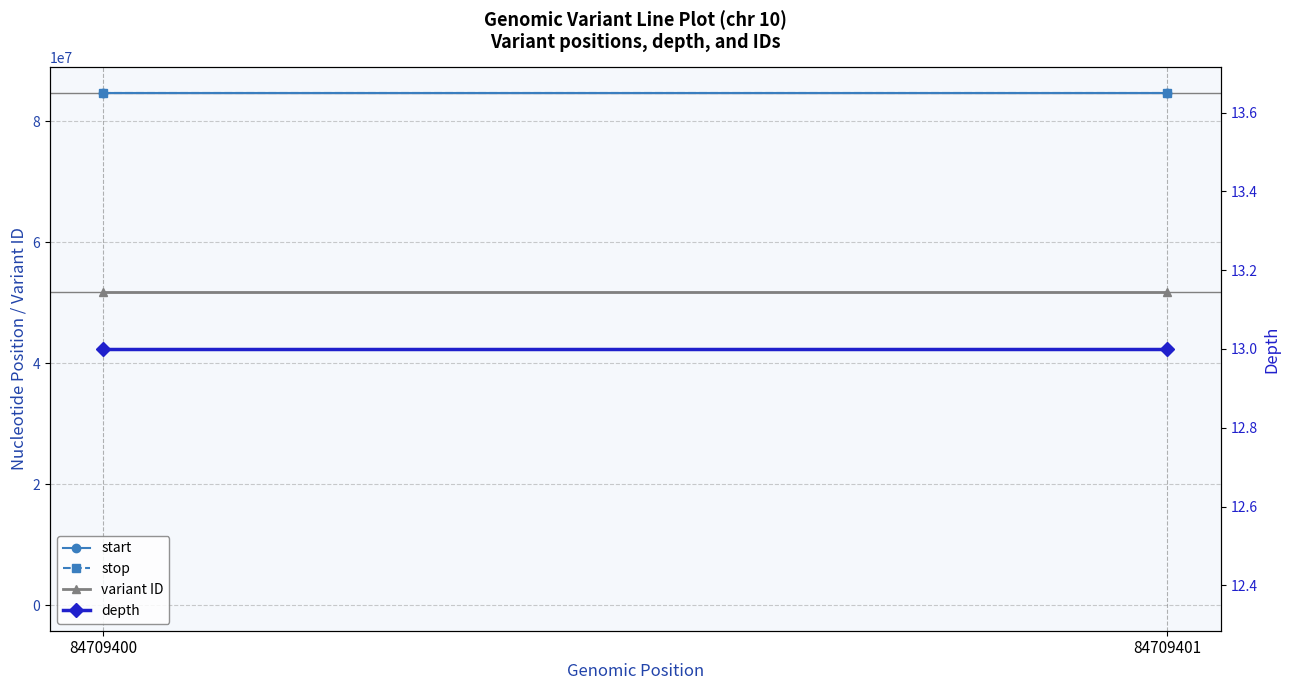

What are all the series names shown in the legend?

start, stop, variant ID, depth